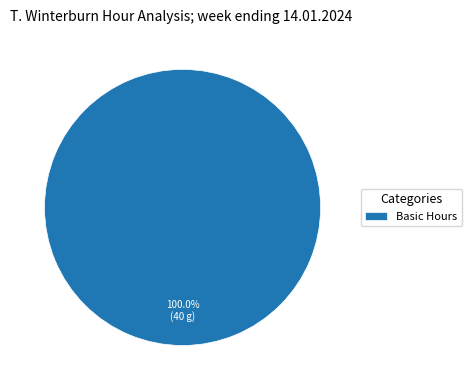

How many segments does this pie chart have?

1